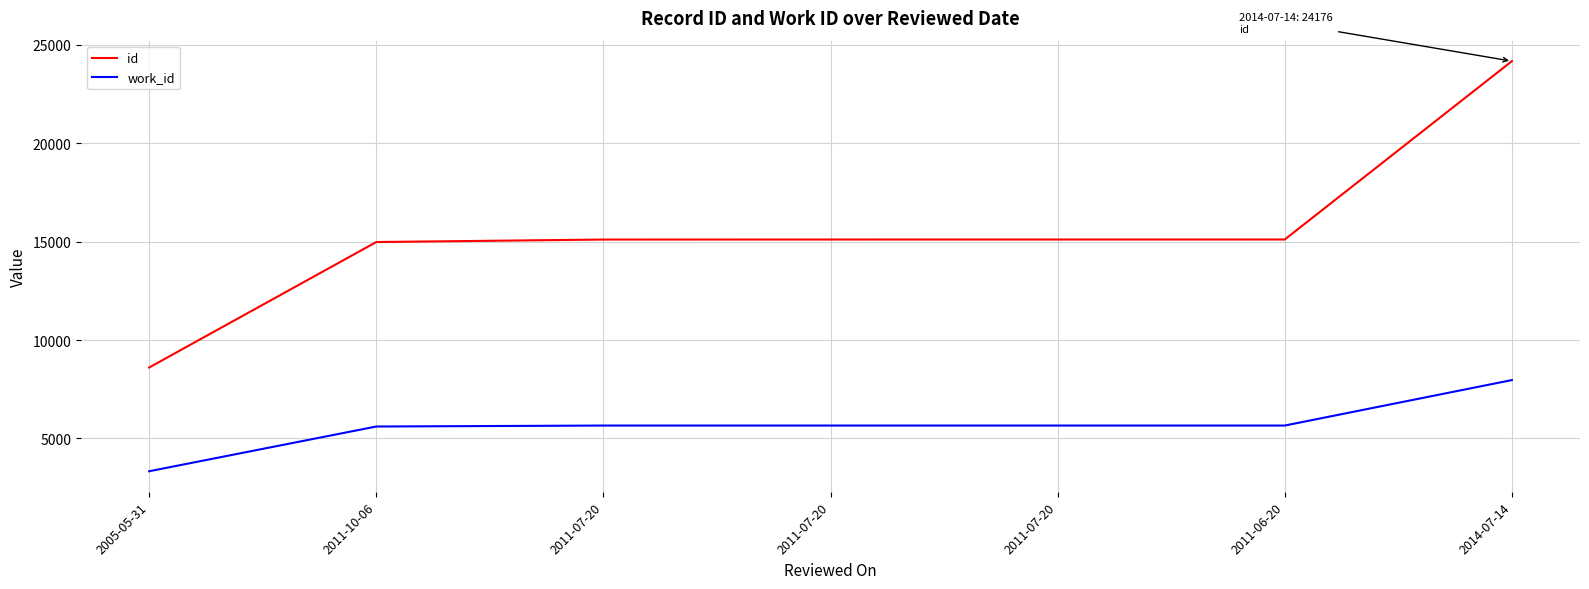

What are all the series names shown in the legend?

id, work_id